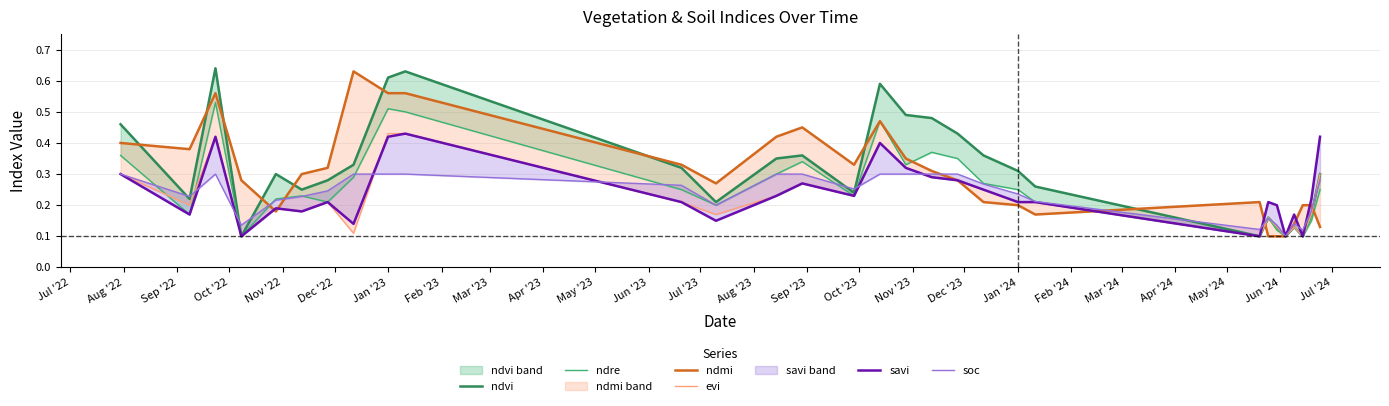

What is the sum of all evi values?

6.8